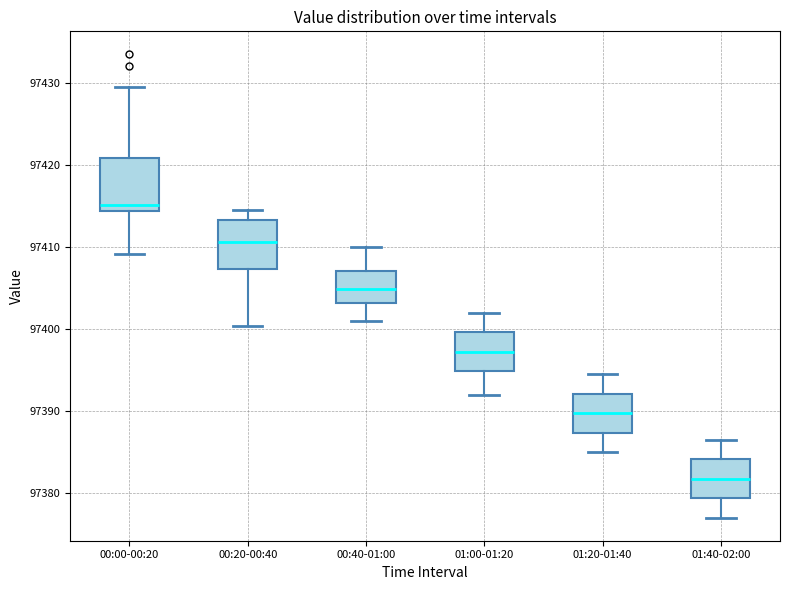

Reading left to right, transcribe this box plot: for each box, give where its median line is, the range the box spans, and where its two whiskers end, as read against the y-axis. The values are not printed on the chart, so give them approximately, as read against the axis.

00:00-00:20: median 97415, box 97414 to 97421, whiskers 97409 to 97430
00:20-00:40: median 97411, box 97407 to 97413, whiskers 97400 to 97415
00:40-01:00: median 97405, box 97403 to 97407, whiskers 97401 to 97410
01:00-01:20: median 97397, box 97395 to 97400, whiskers 97392 to 97402
01:20-01:40: median 97390, box 97387 to 97392, whiskers 97385 to 97395
01:40-02:00: median 97382, box 97379 to 97384, whiskers 97377 to 97387